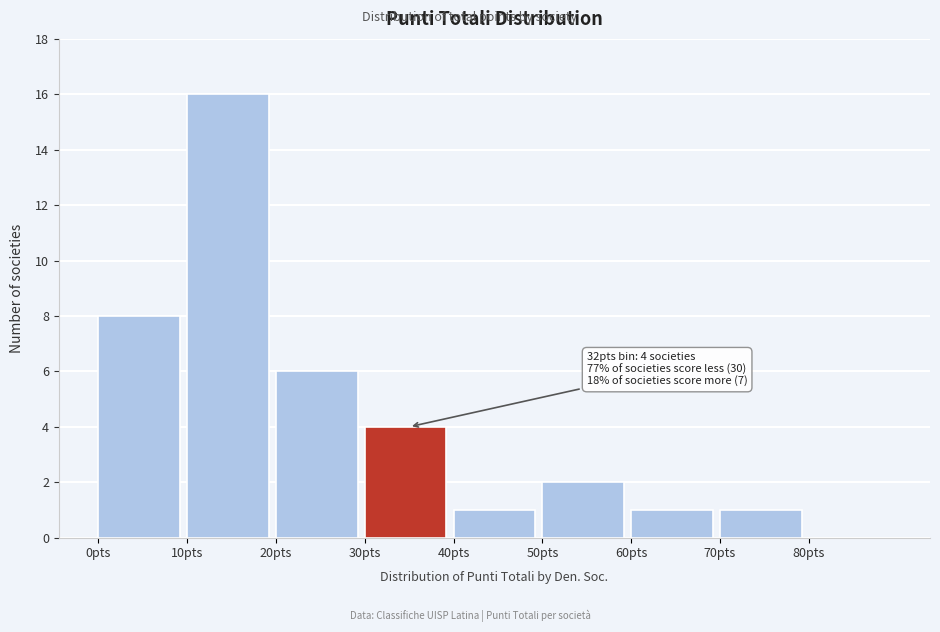

Over which range of the x-axis is the bar tallest?

10 to 20